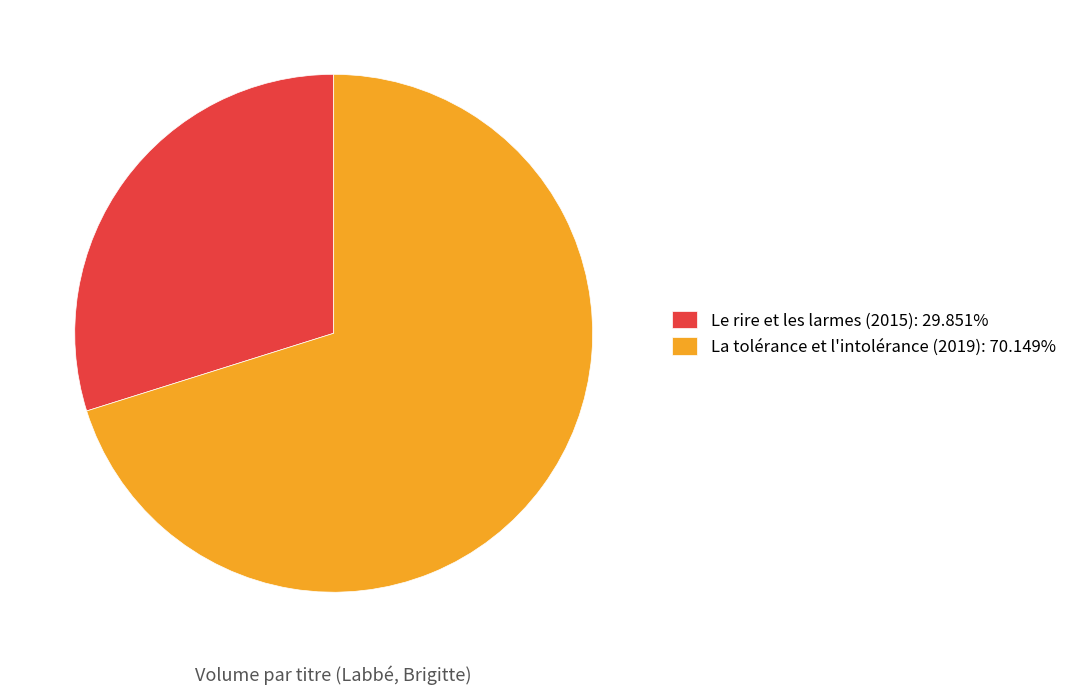

Combined, do La tolérance et l'intolérance (2019): 70.149% and Le rire et les larmes (2015): 29.851% account for over 50%?

Yes